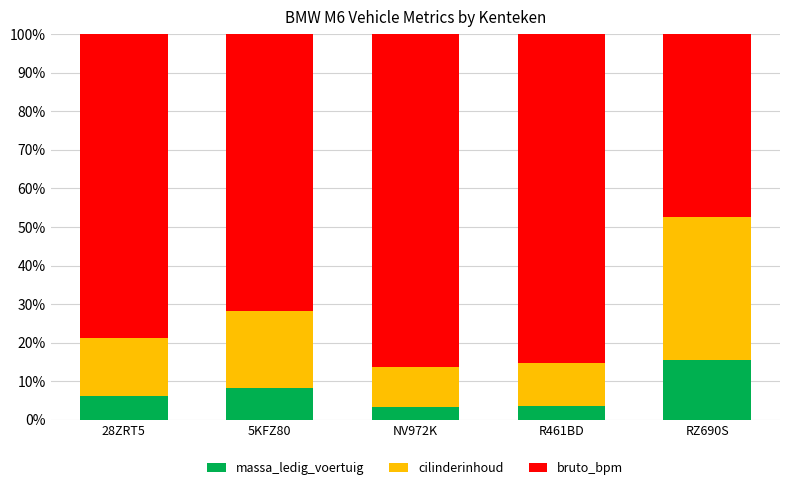

What is the minimum value for massa_ledig_voertuig?

3.5